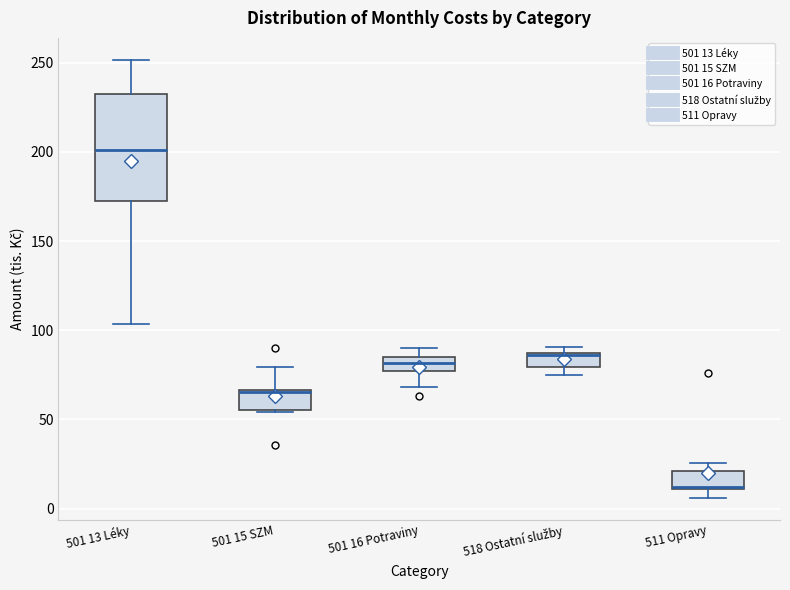

Reading left to right, read every box against the y-axis: the position of its median line, the range the box covers, and the ends of its whiskers. The values are not printed on the chart, so give them approximately, as read against the axis.

501 13 Léky: median 200, box 170 to 230, whiskers 105 to 250
501 15 SZM: median 65, box 55 to 65, whiskers 55 to 80
501 16 Potraviny: median 80, box 75 to 85, whiskers 70 to 90
518 Ostatní služby: median 85, box 80 to 85, whiskers 75 to 90
511 Opravy: median 10 (drawn on the box's lower edge), box 10 to 20, whiskers 5 to 25